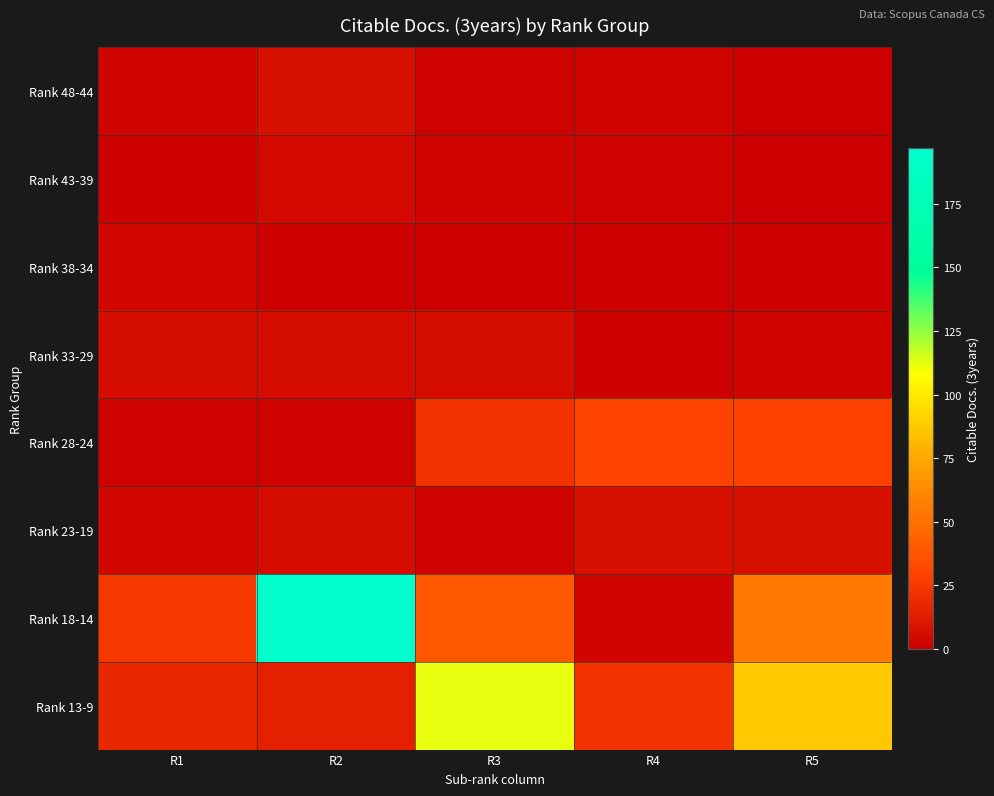

At R2, list the series in order from largest to smallest.

Rank 18-14, Rank 13-9, Rank 48-44, Rank 33-29, Rank 23-19, Rank 43-39, Rank 28-24, Rank 38-34